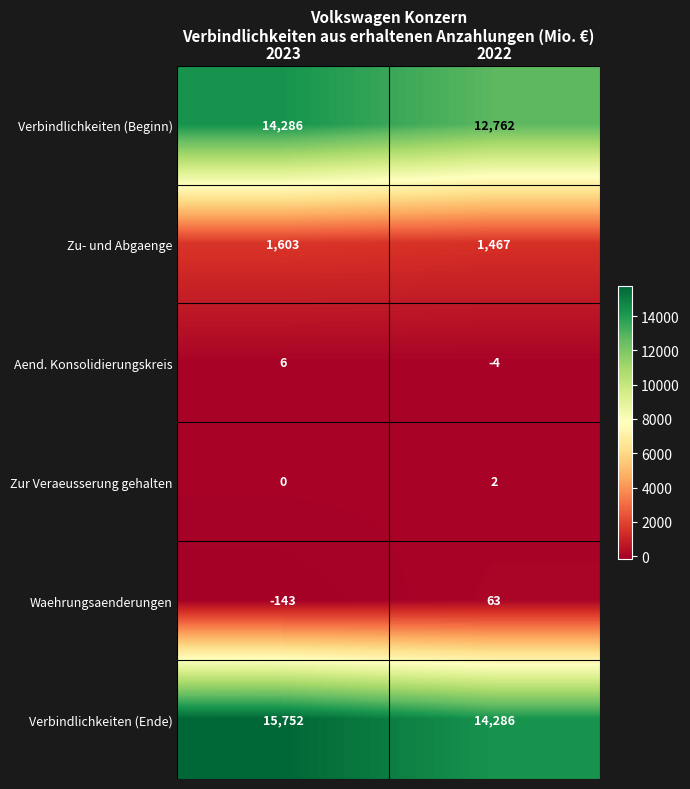

What is the greatest value displayed?

15752